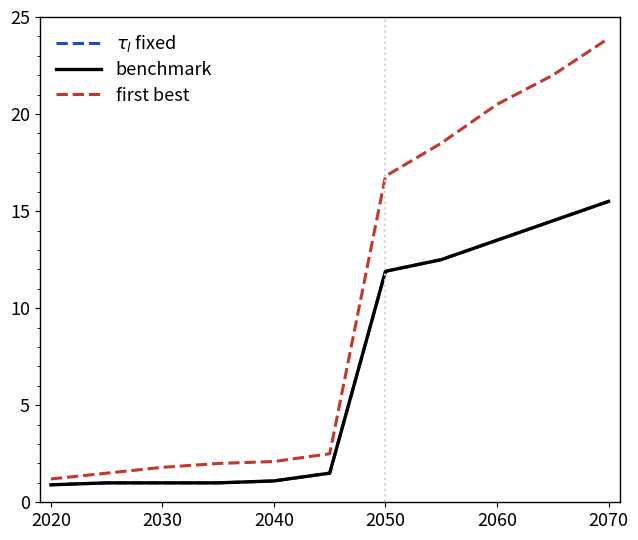

Is this an area chart (filled region under the line)?

No